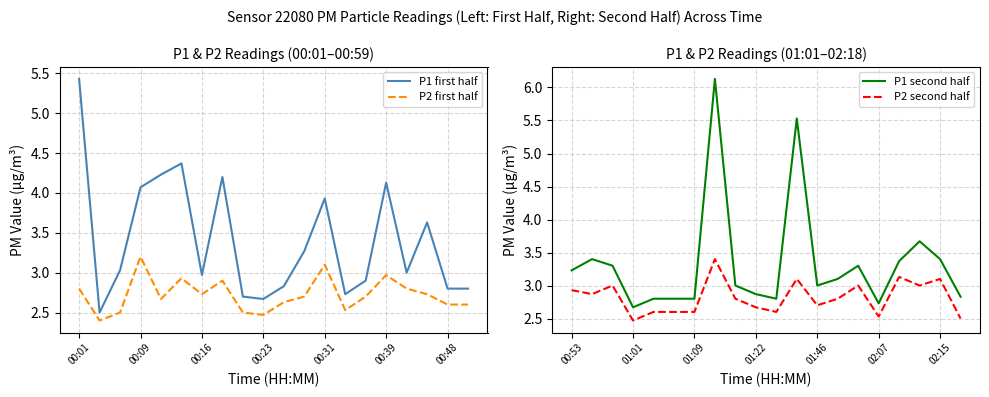

The P2 first half series shows 2.6 at 00:48. True or false?

True